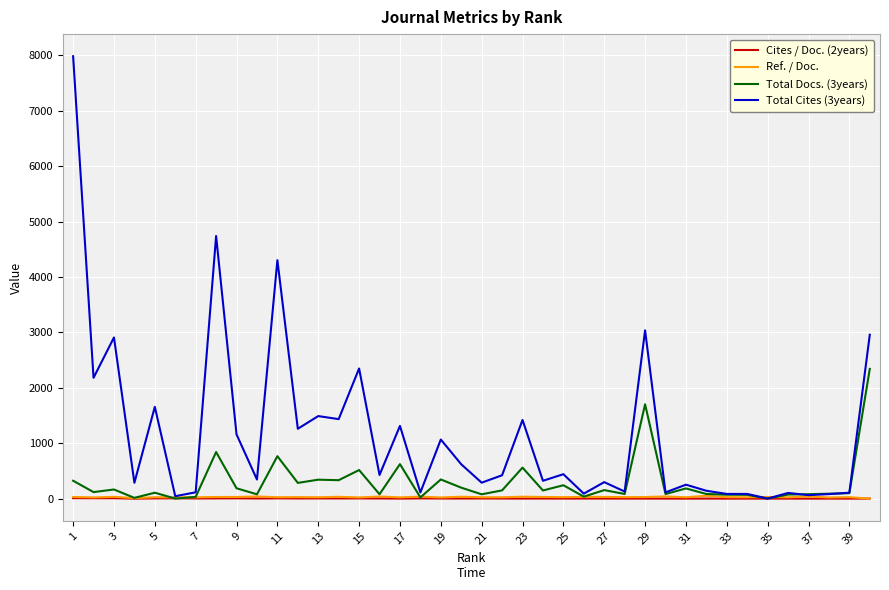

Which series has the widest spread of values?

Total Cites (3years)